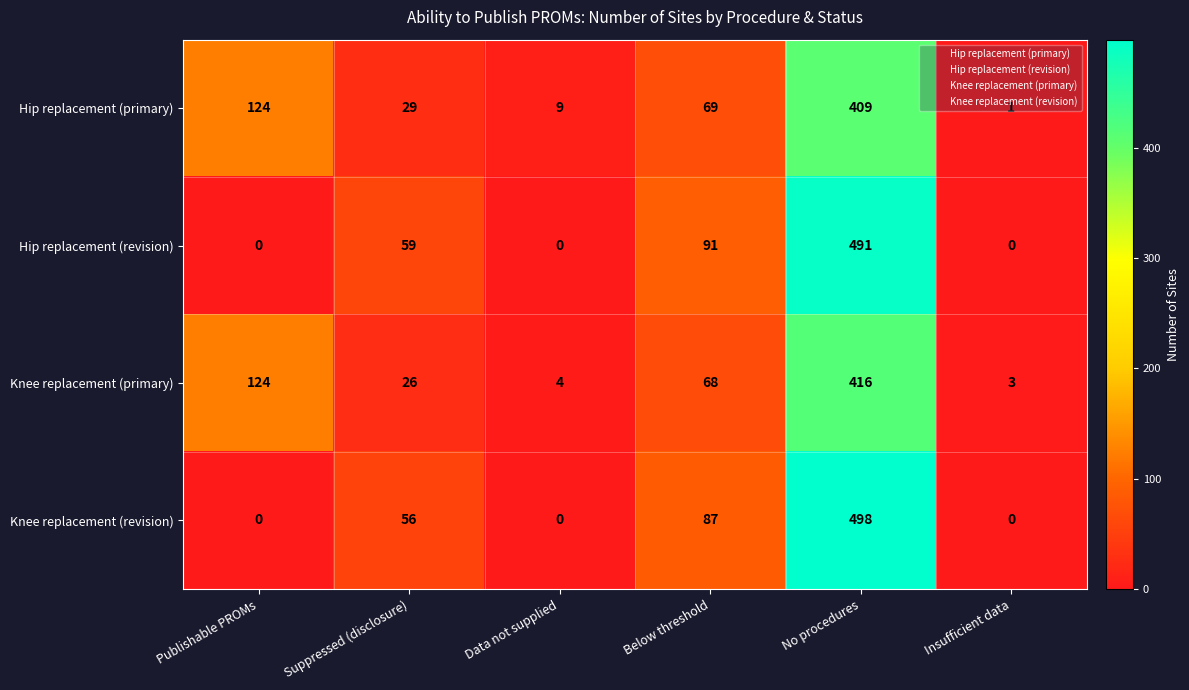

At which label does Knee replacement (primary) reach its minimum?

Insufficient data